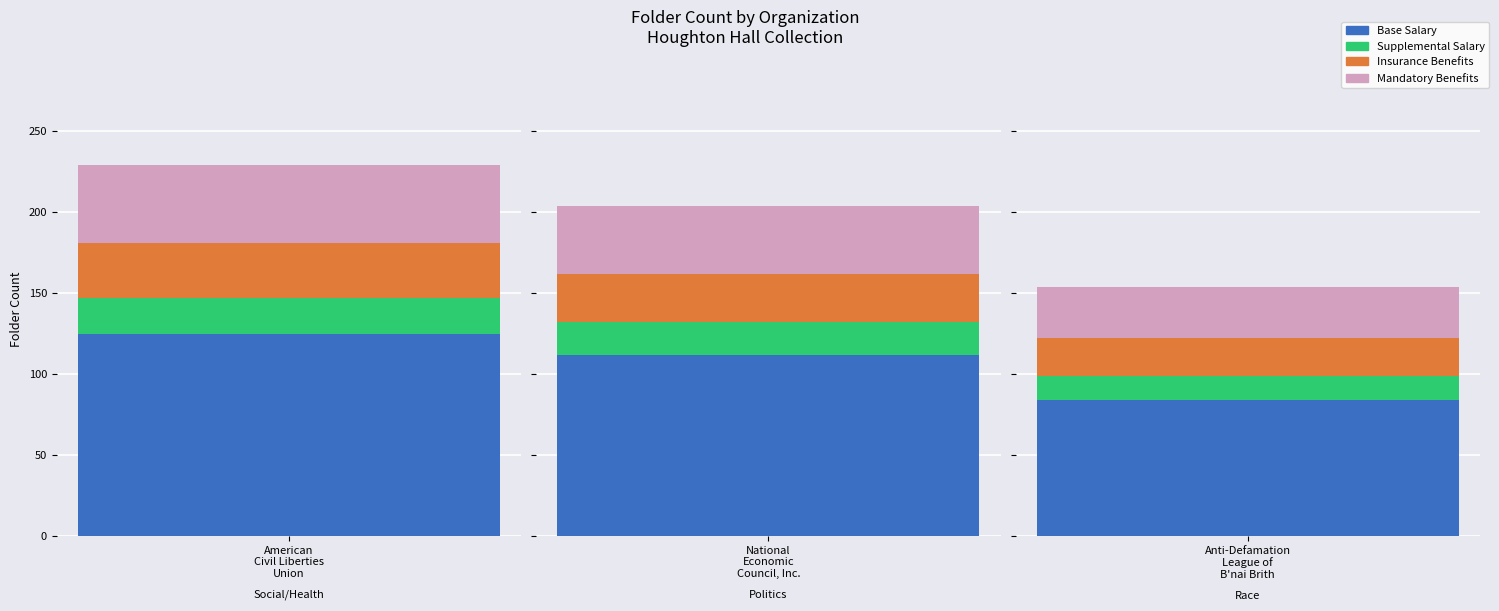

True or false: the data shows 233 at Anti-Defamation League of B'nai Brith.

False